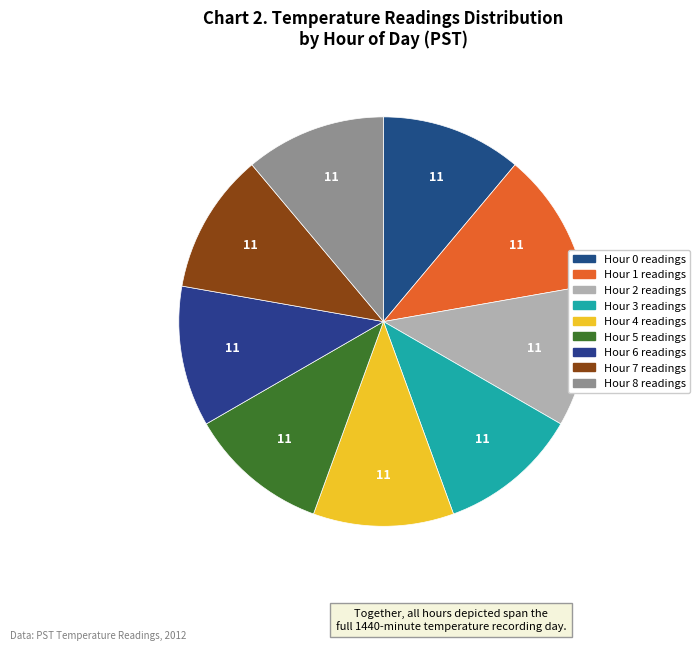

Which has a higher value, Hour 8 or Hour 1?

Hour 1